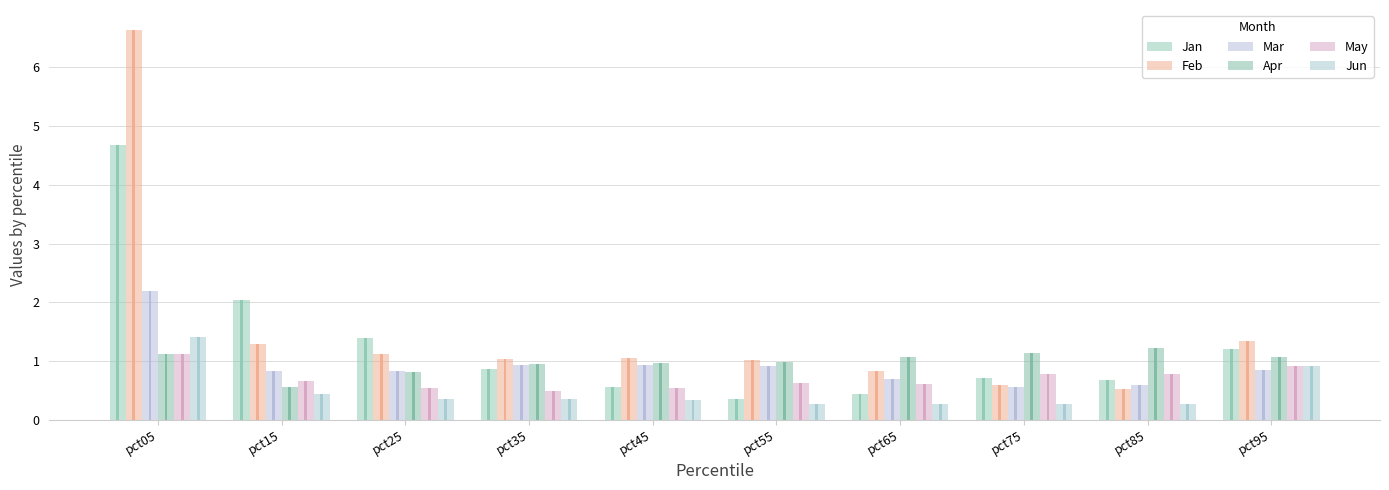

Which series changed the most between pct55 and pct85?

Feb